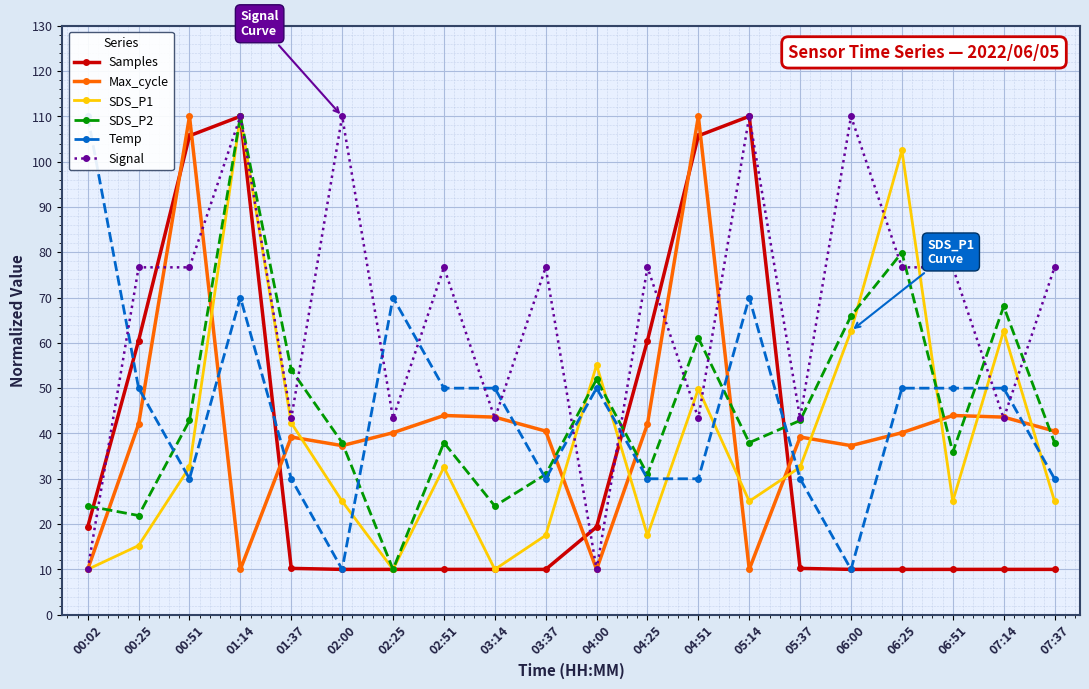

What is the label of the 20th point from the right?

00:02